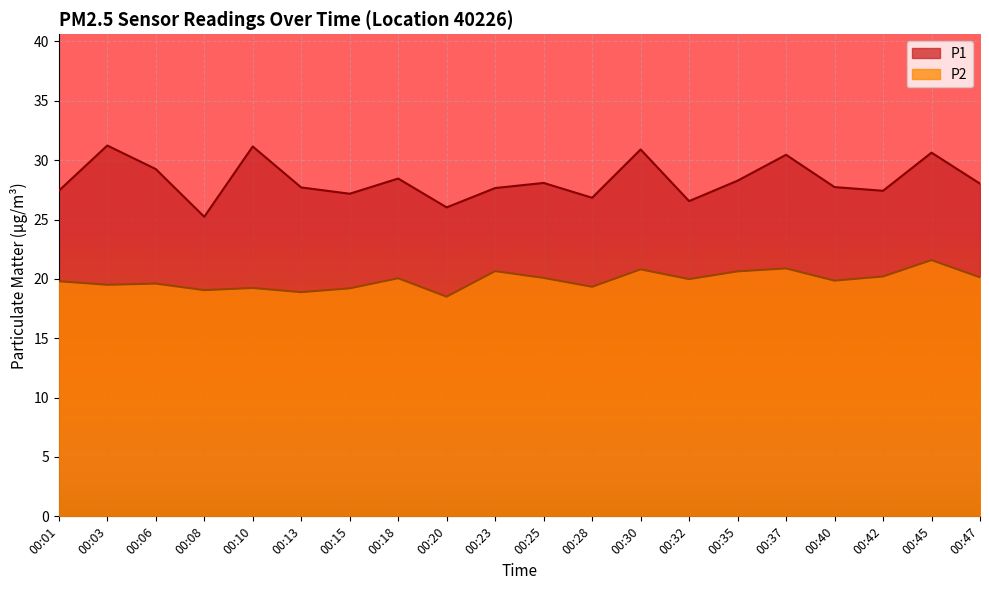

True or false: P2 has more than 2 interior local peaks.

True